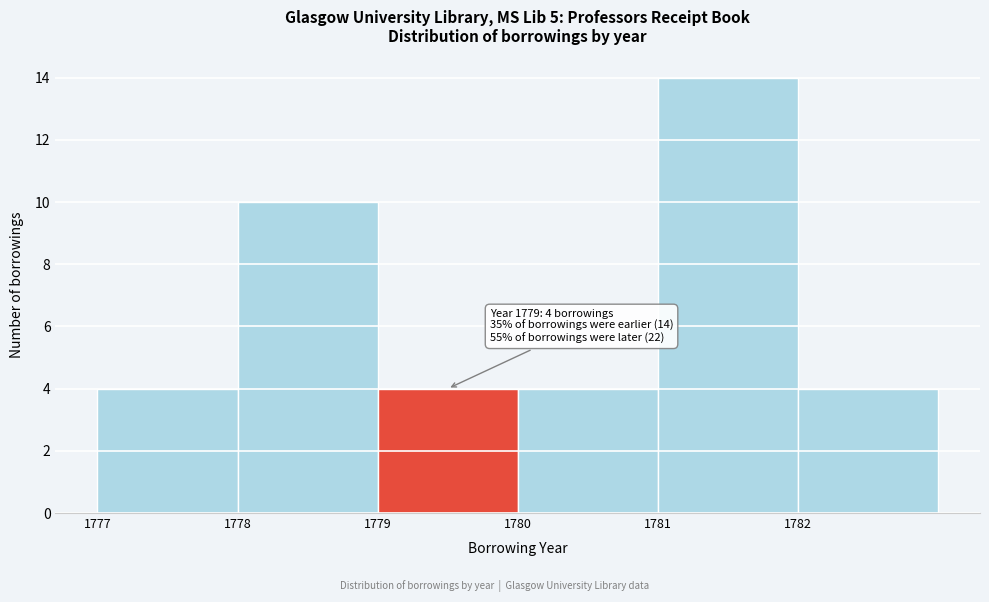

Over which range of the x-axis is the bar tallest?

1781 to 1782